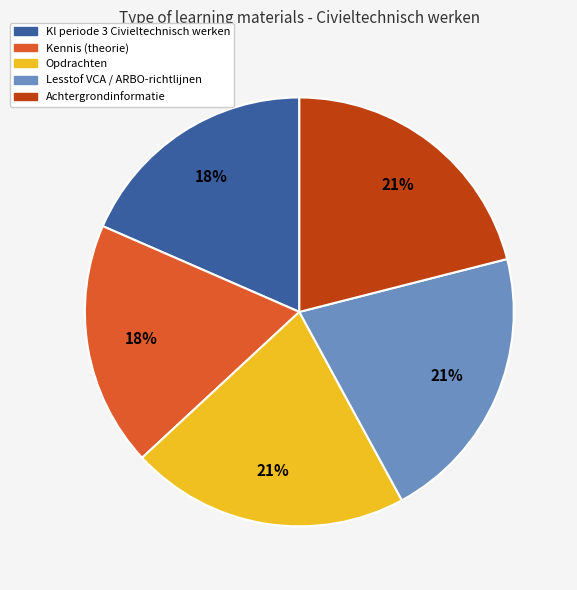

How many segments does this pie chart have?

5